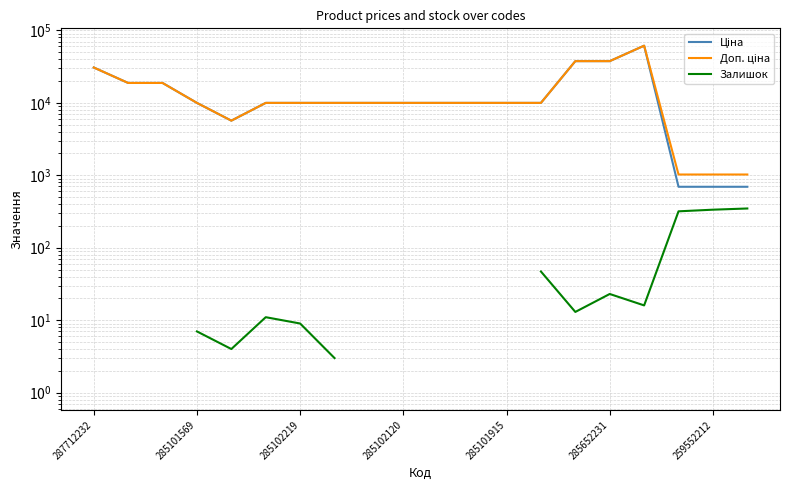

What value does the Залишок series have at 19?

348.0